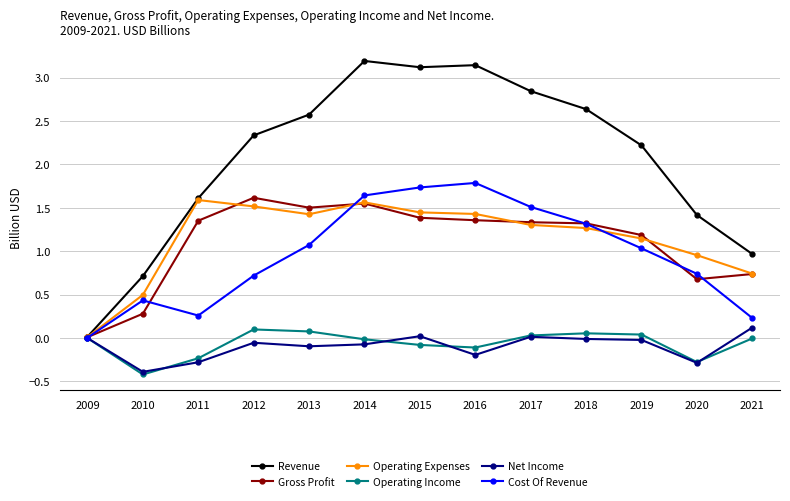

Which series changed the most between 2010 and 2020?

Revenue